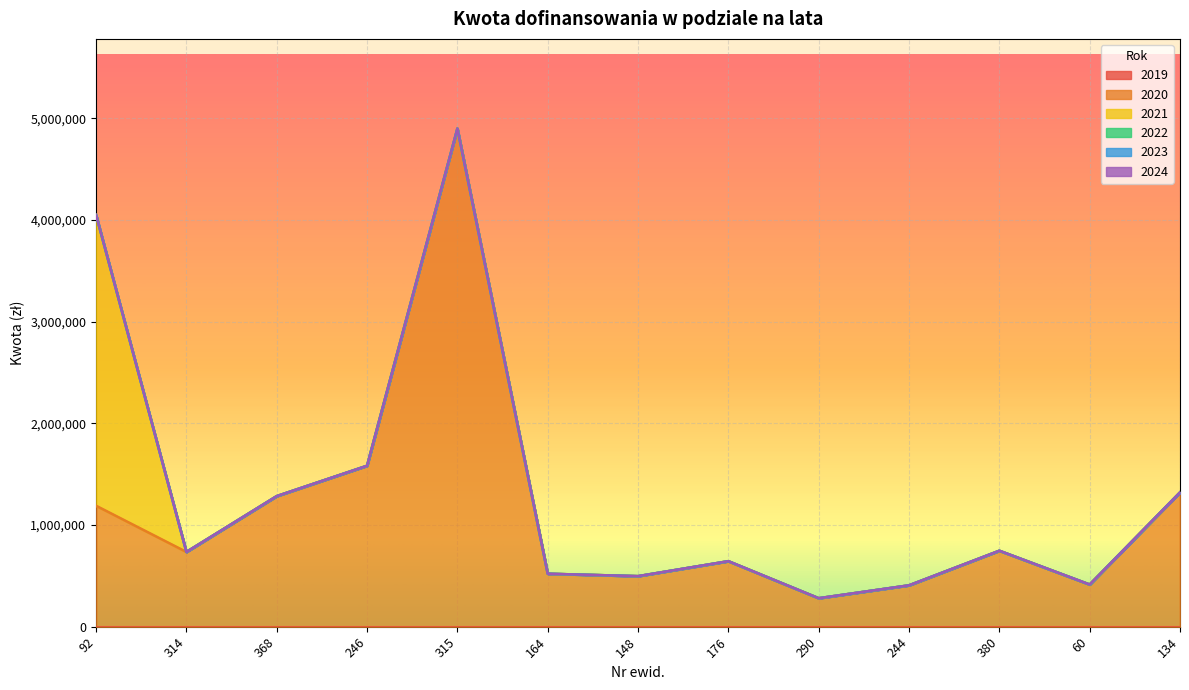

Rank the series at 134 from lowest to highest value.

2019, 2021, 2022, 2023, 2024, 2020